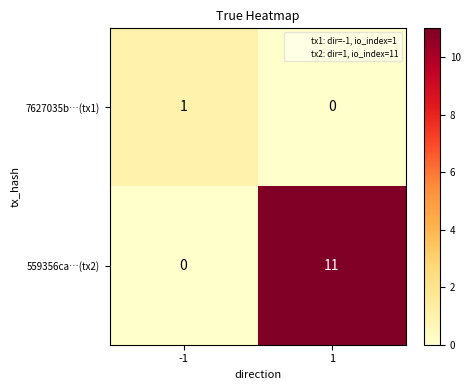

The value of 7627035b…(tx1) at 1 is 0. True or false?

True